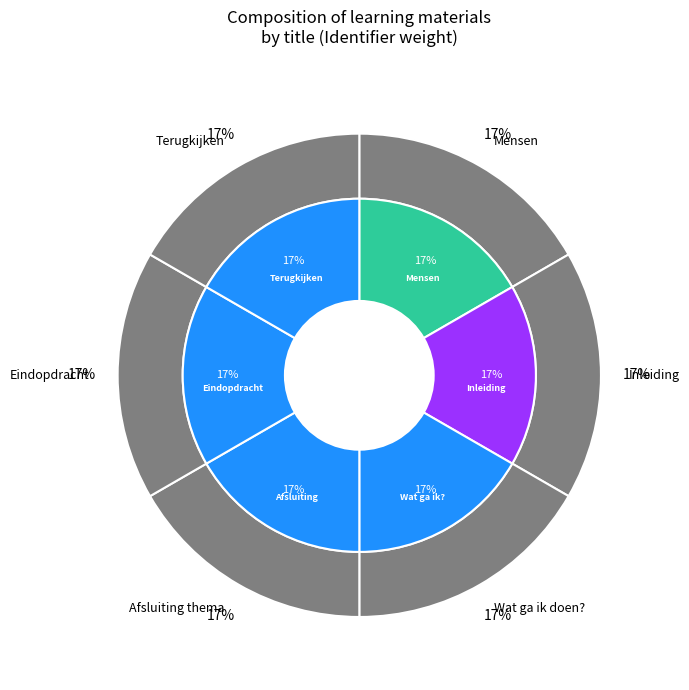

Is there a majority slice in this chart?

No